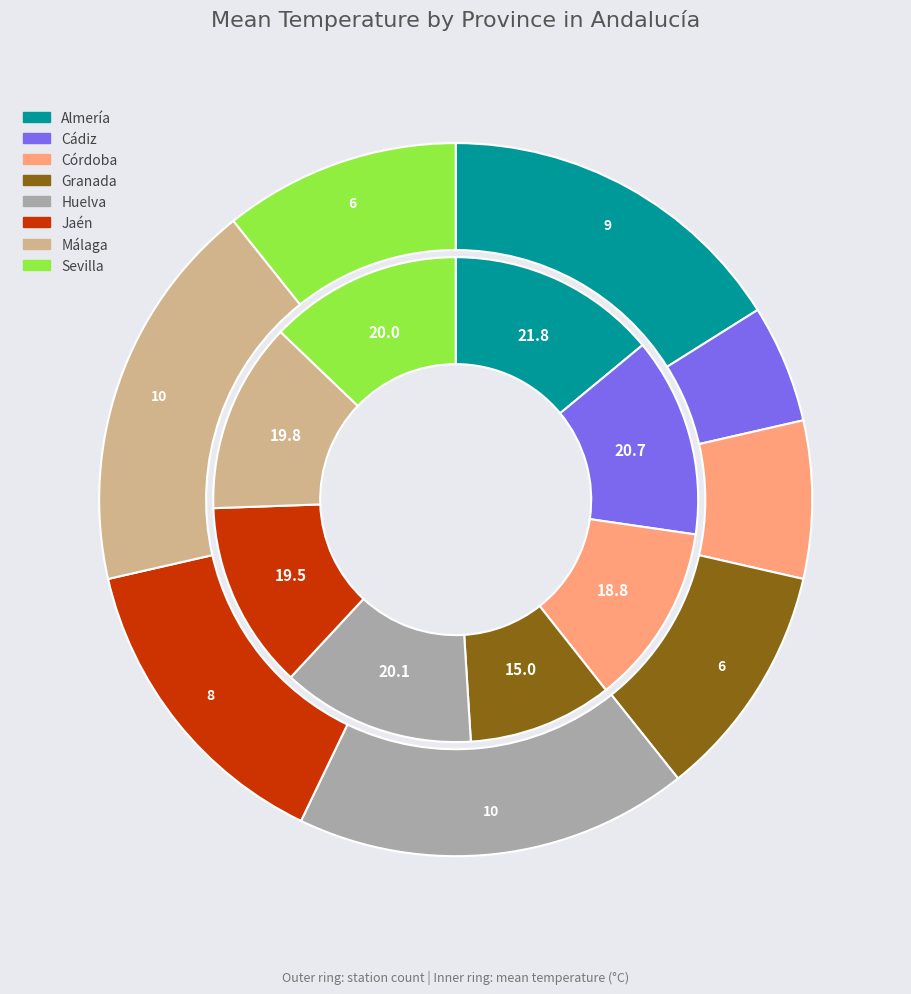

What is the largest slice in the pie chart?

Almería